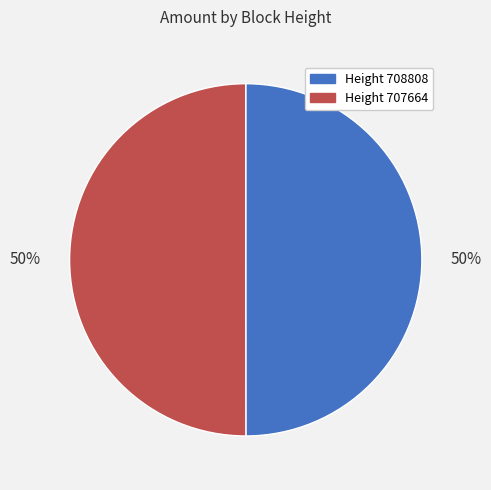

To the nearest percent, what is the average slice percentage?

50%